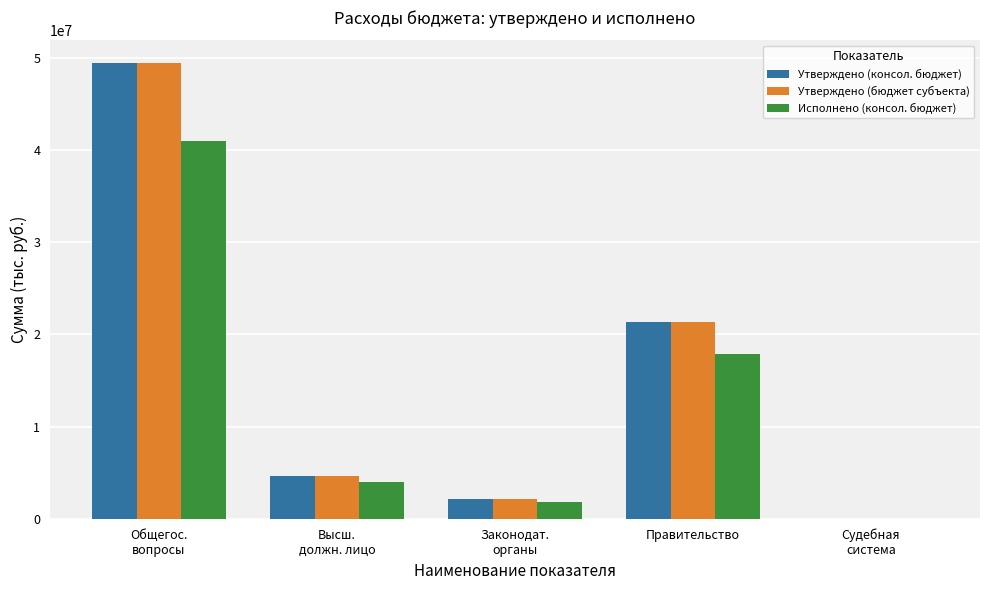

What is the total value across all series at Правительство?

60623721.3